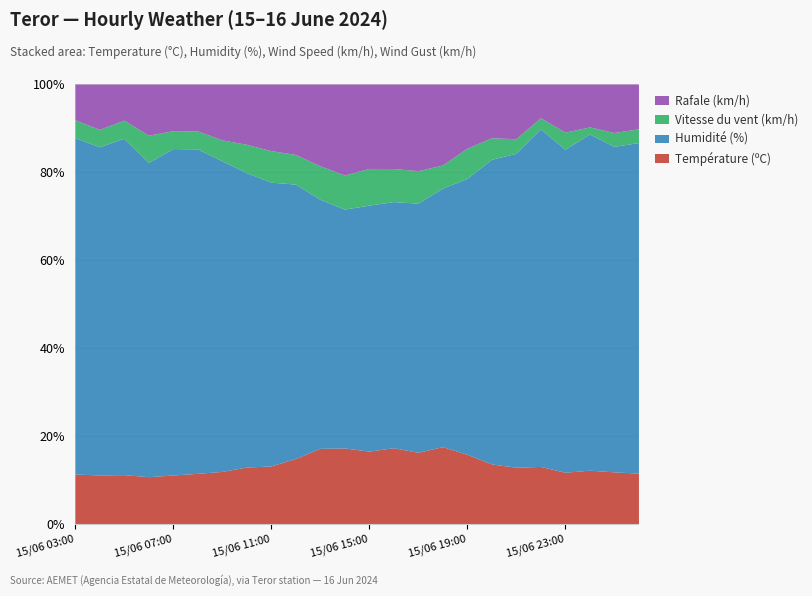

Does the chart display data point markers on the line(s)?

No